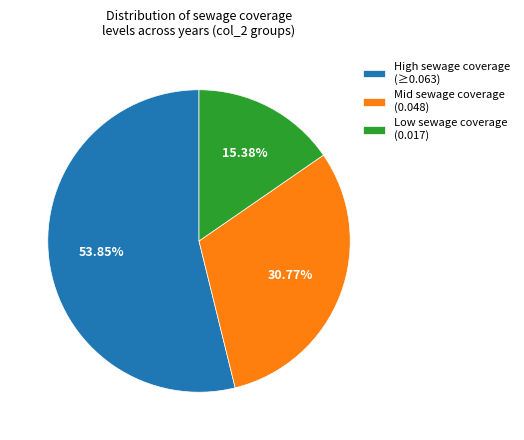

Is there a majority slice in this chart?

Yes